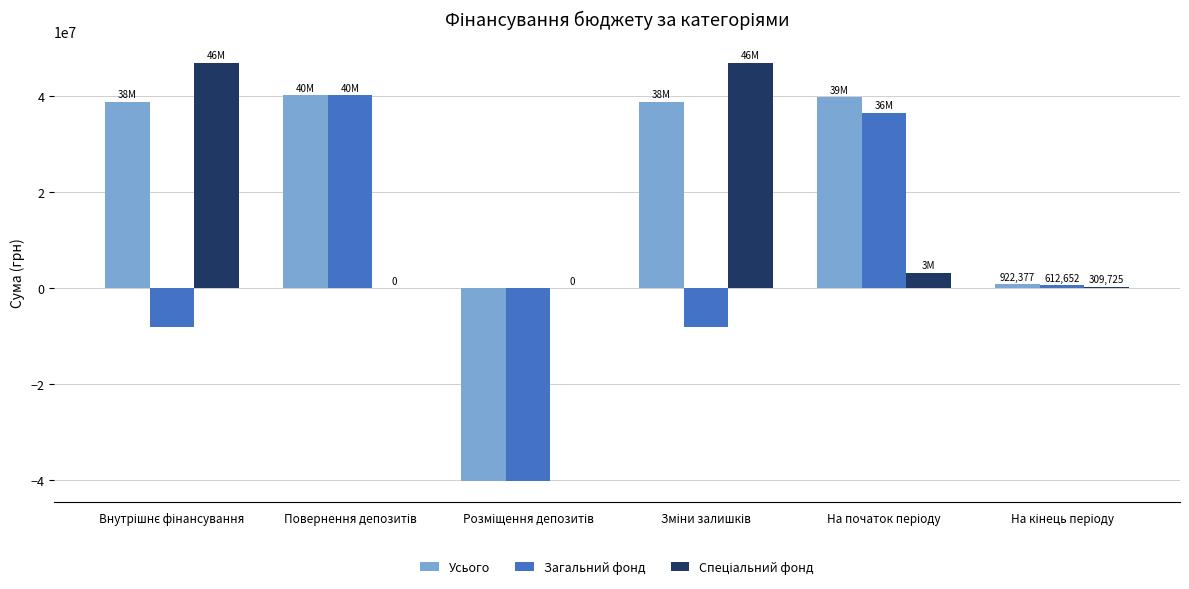

What is the maximum value for Усього?

40200000